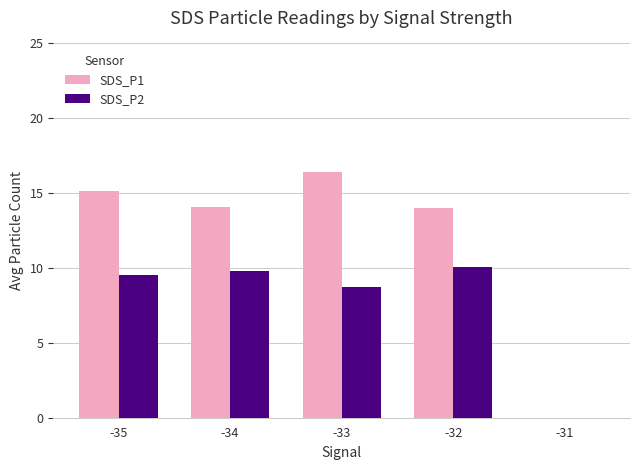

Is the value of SDS_P2 at -35 greater than the value of SDS_P1 at -31?

Yes